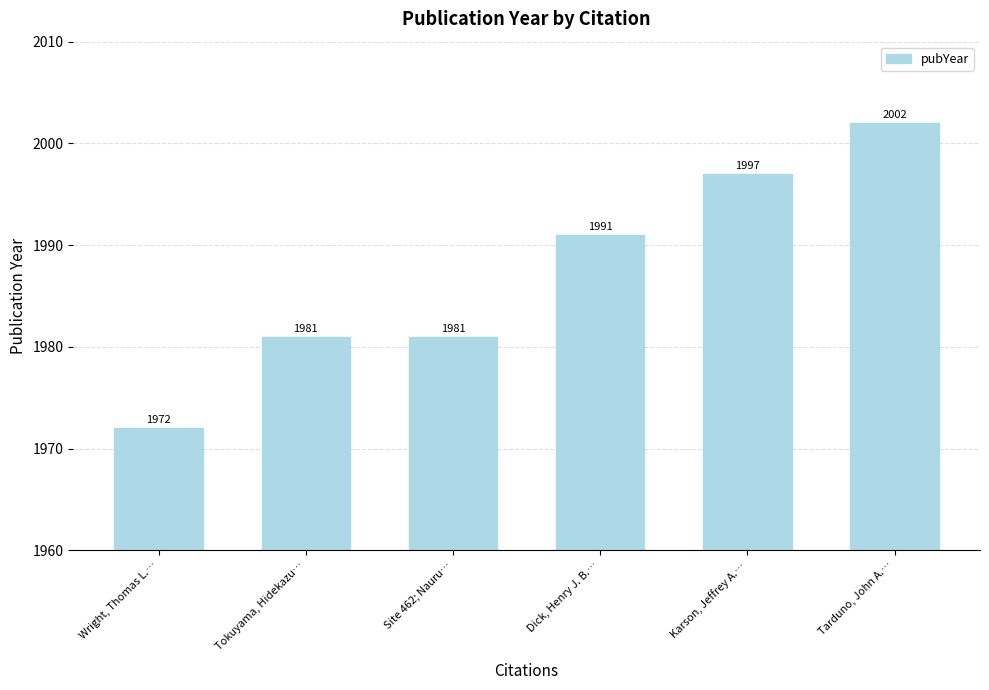

Does the chart contain stacked bars?

No